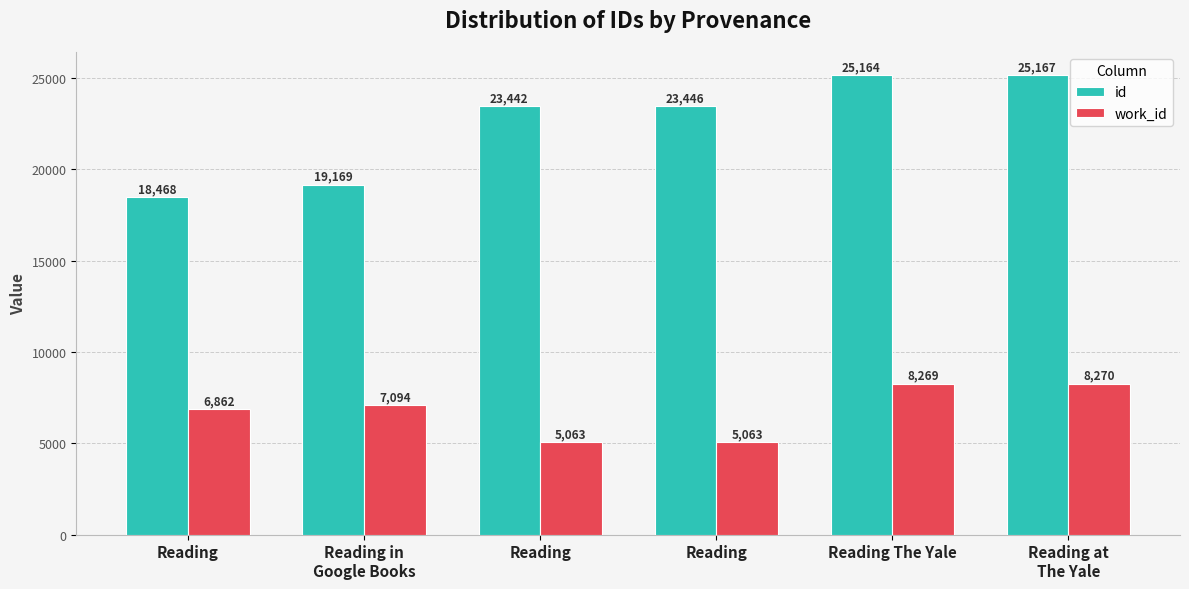

What are all the series names shown in the legend?

id, work_id